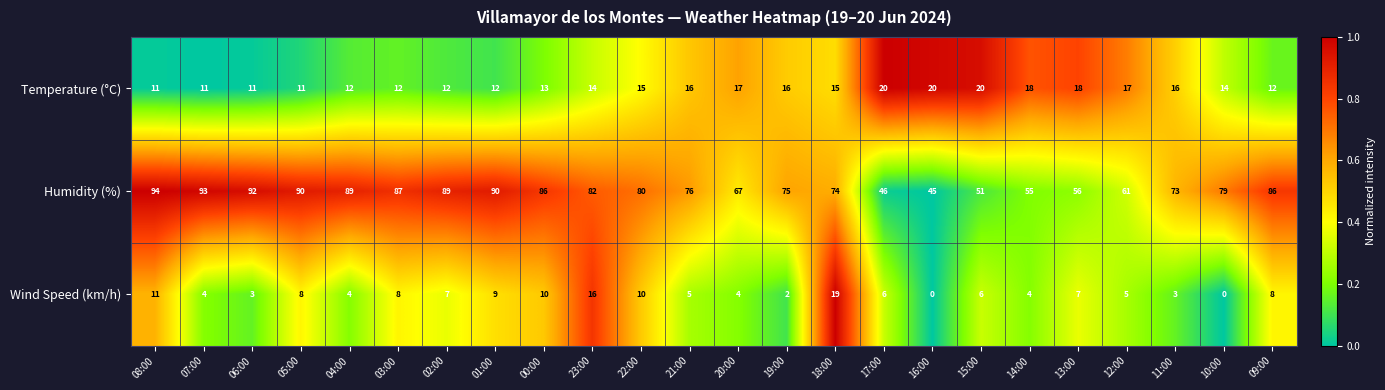

The value of Wind Speed (km/h) at 08:00 is 11. True or false?

True